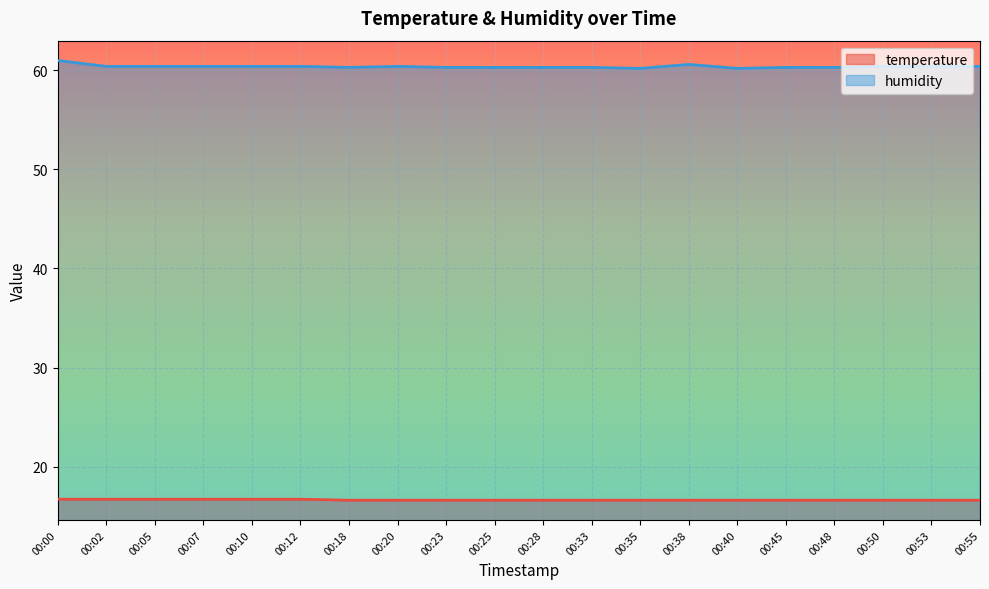

What is the spread (max minus min) of values at 00:20?

43.8